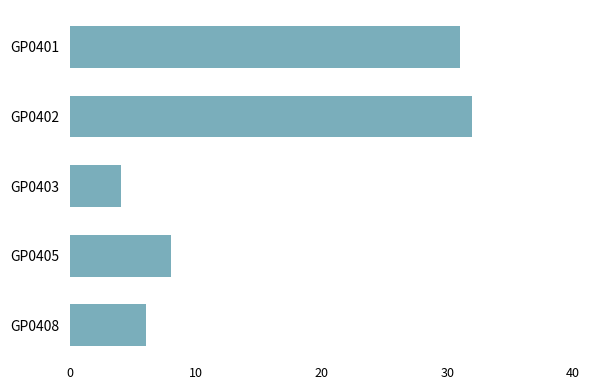

What is the sum of all values?

81